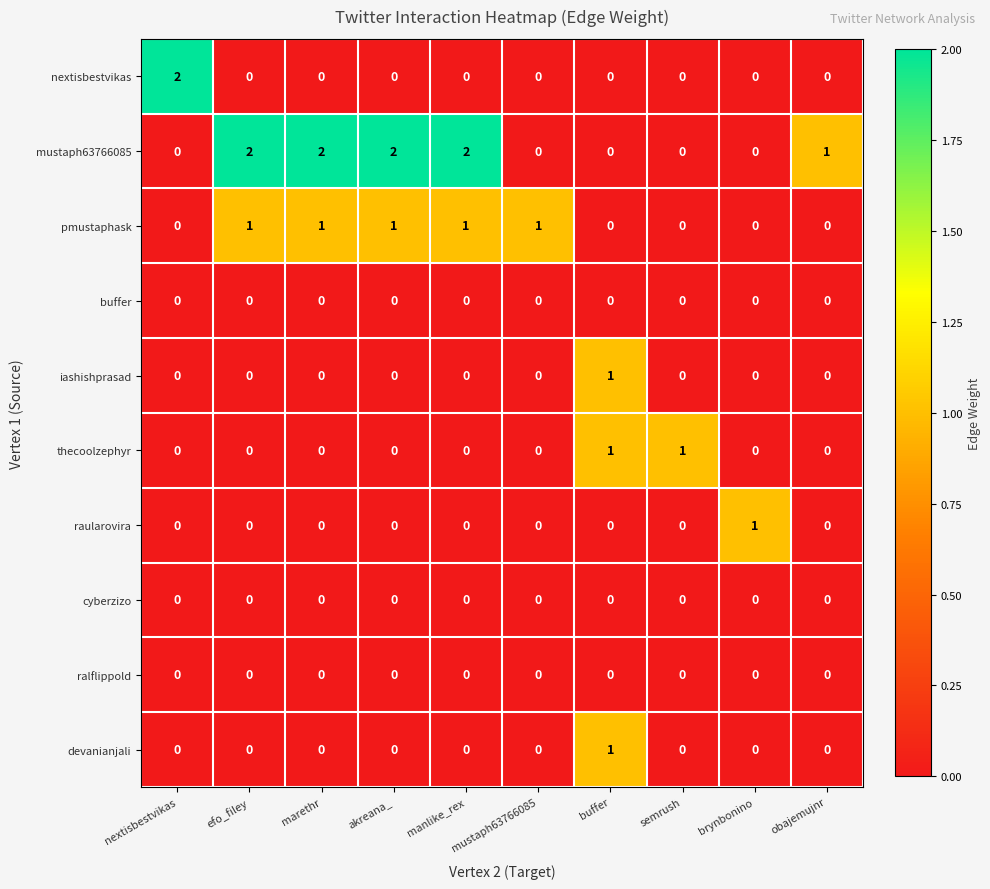

The value of devanianjali at akreana_ is 1. True or false?

False